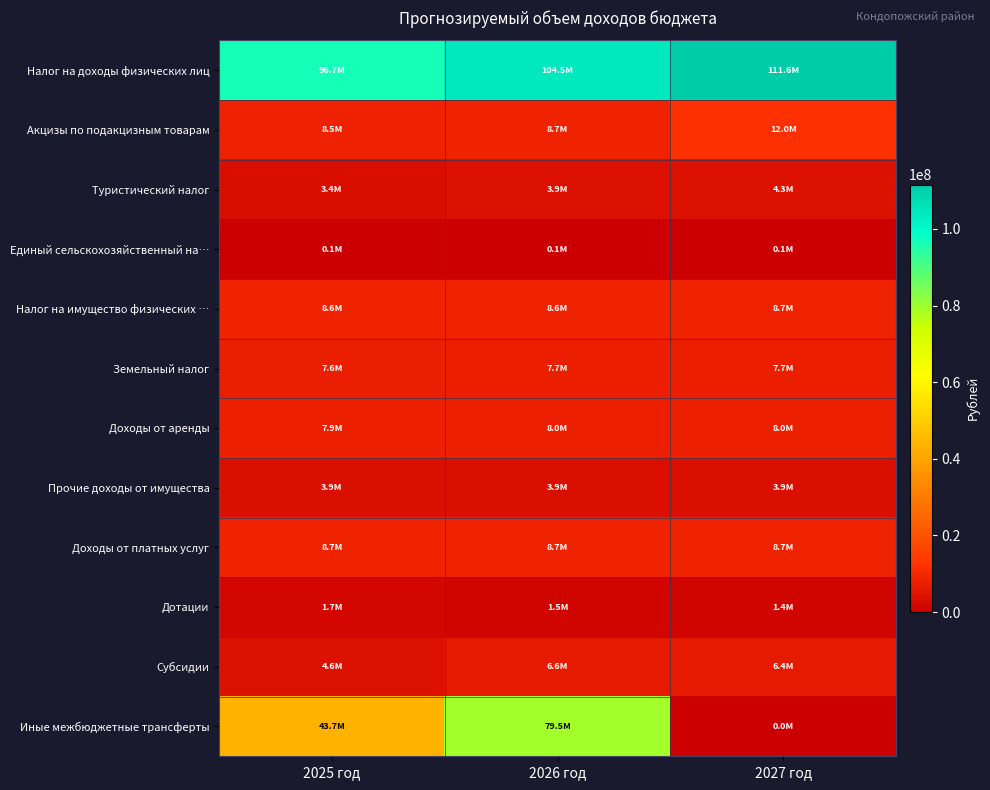

Which series has the largest range (max minus min)?

Иные межбюджетные трансферты